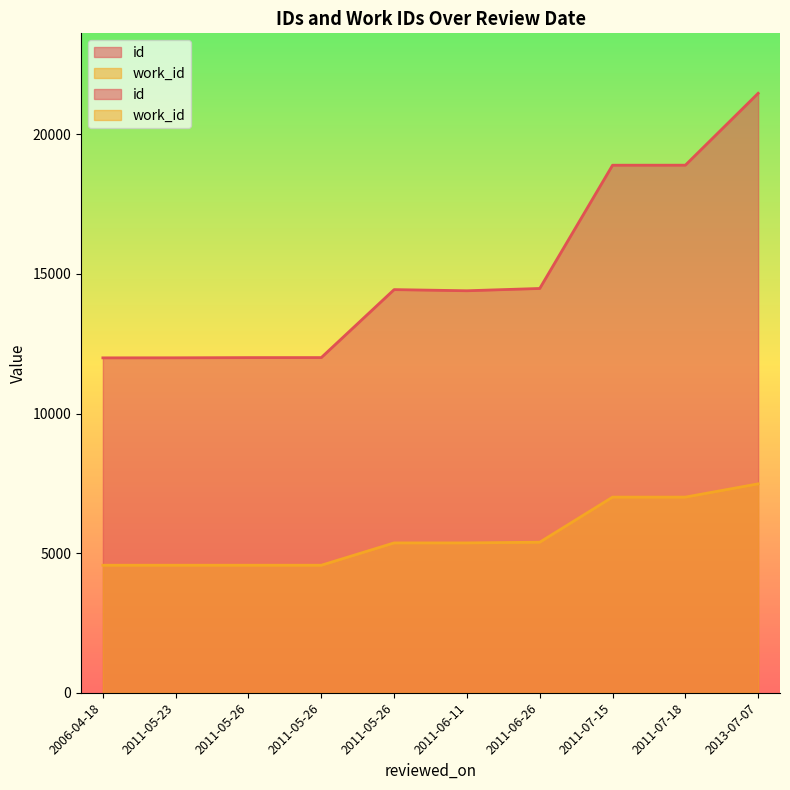

What is the total value across all series at 2006-04-18?

16559